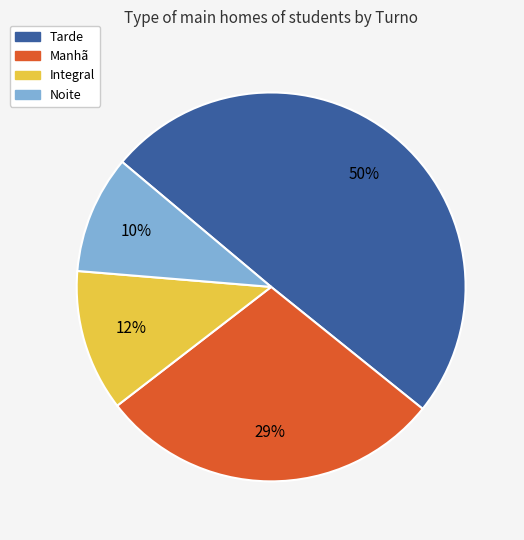

True or false: Noite accounts for 1% of the total.

False